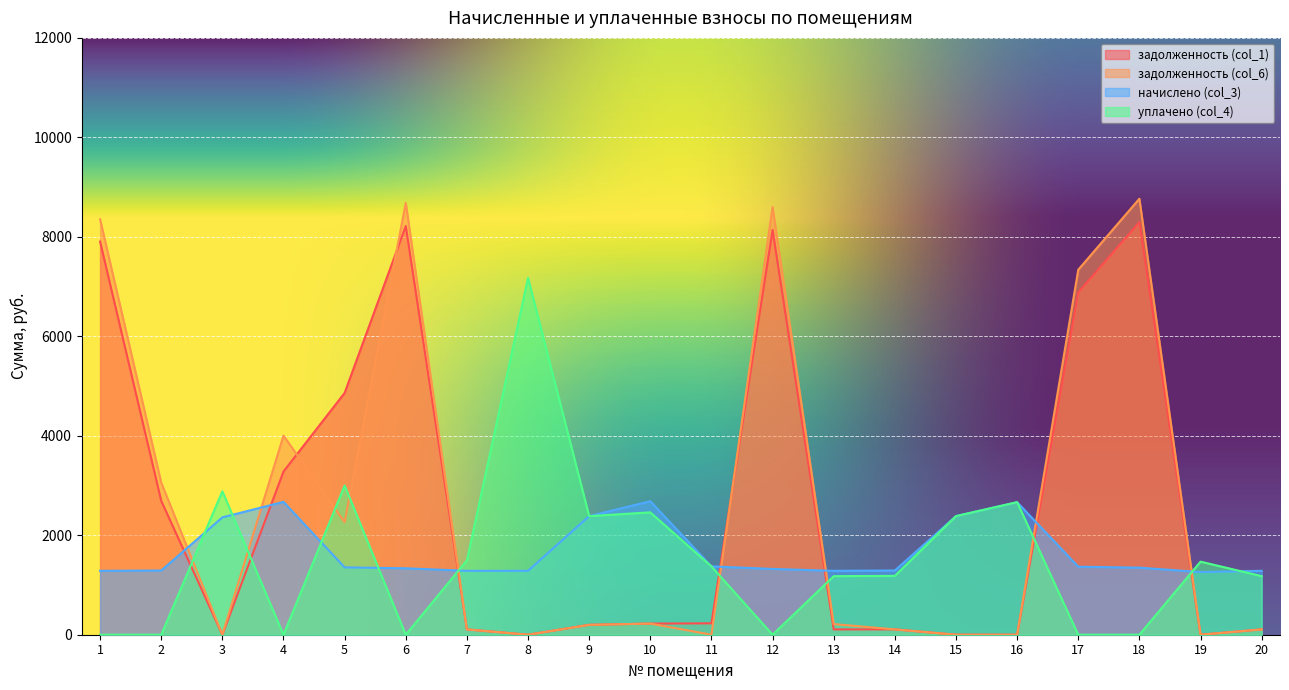

What is the difference between the maximum and minimum values in the задолженность (col_1) series?

8295.5